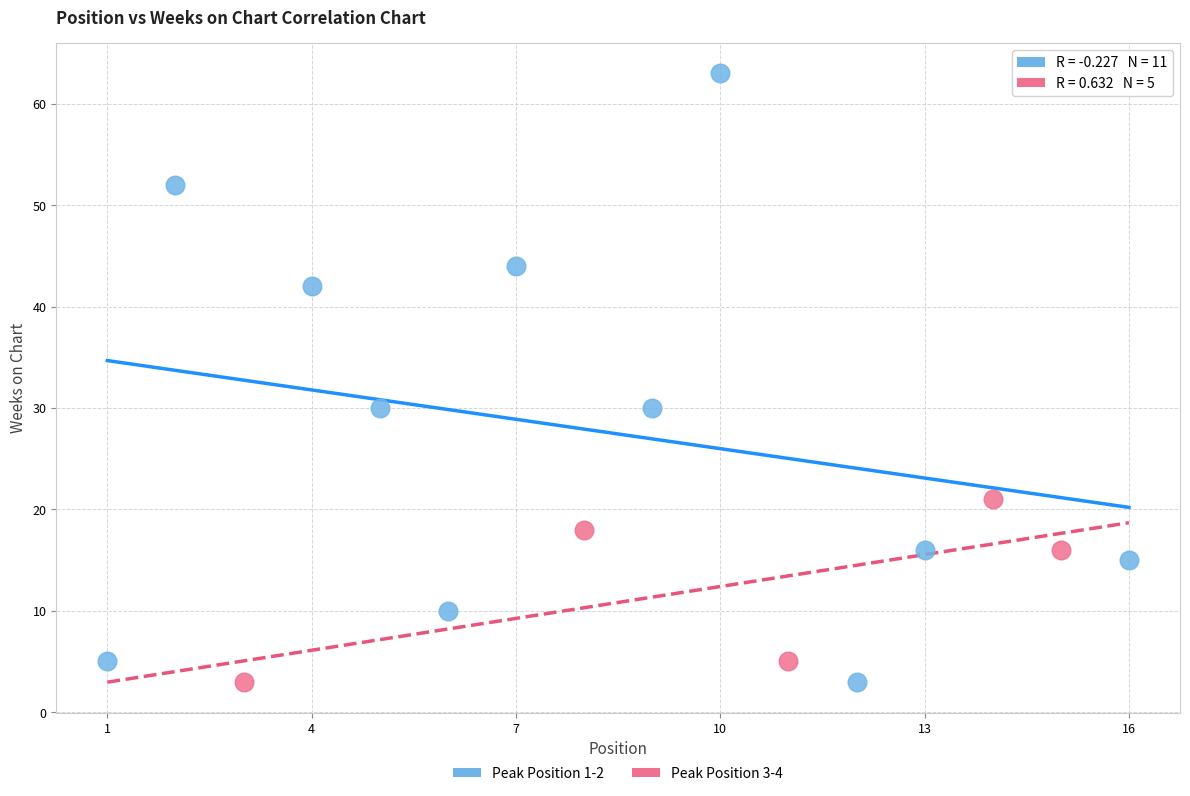

Which series has the widest spread of Y values?

Peak Position 1-2